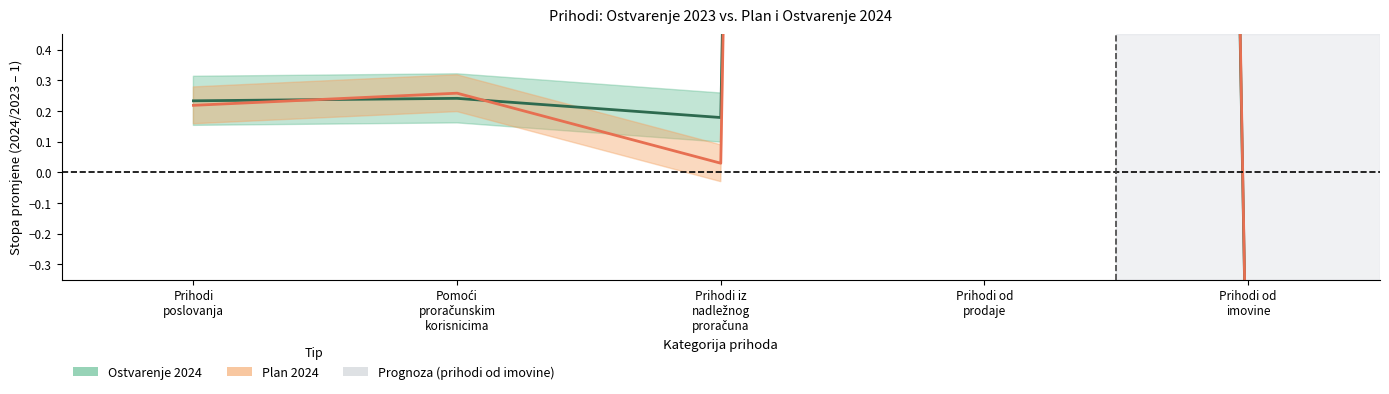

Is this an area chart (filled region under the line)?

No